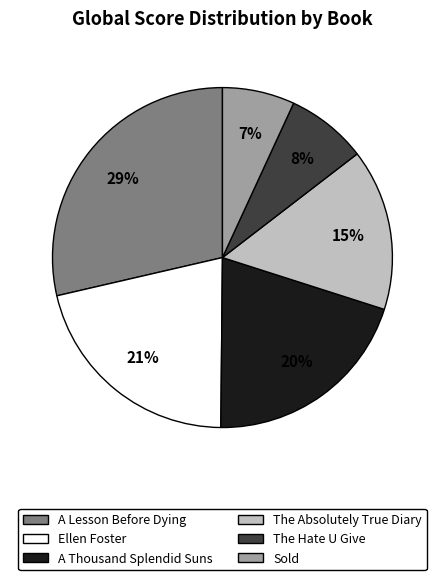

Rank the categories by value from highest to lowest.

A Lesson Before Dying, Ellen Foster, A Thousand Splendid Suns, The Absolutely True Diary, The Hate U Give, Sold